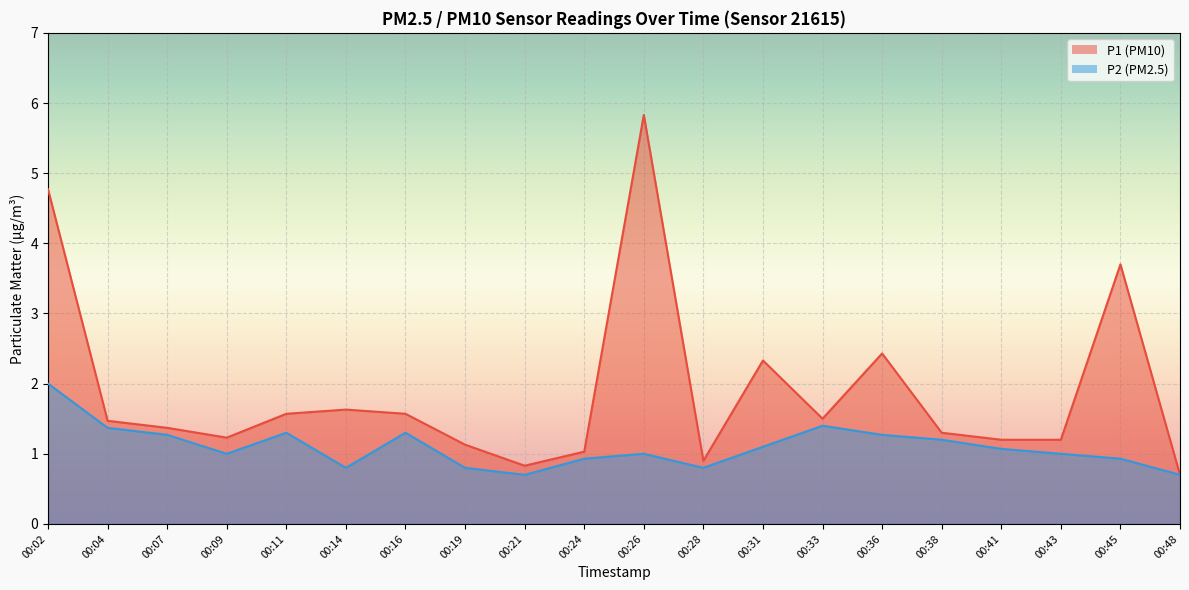

Which has a higher value, 00:45 or 00:19?

00:45